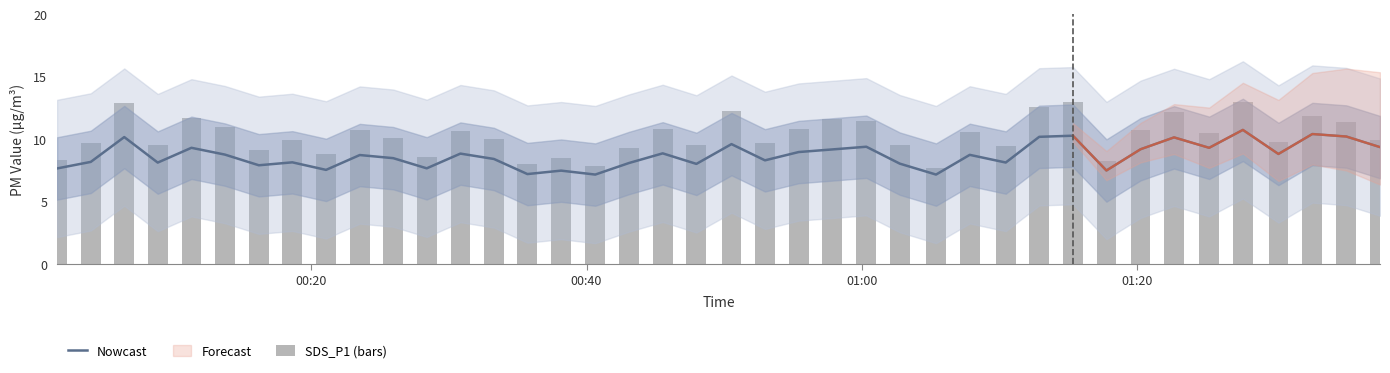

How many groups of bars are there?

40